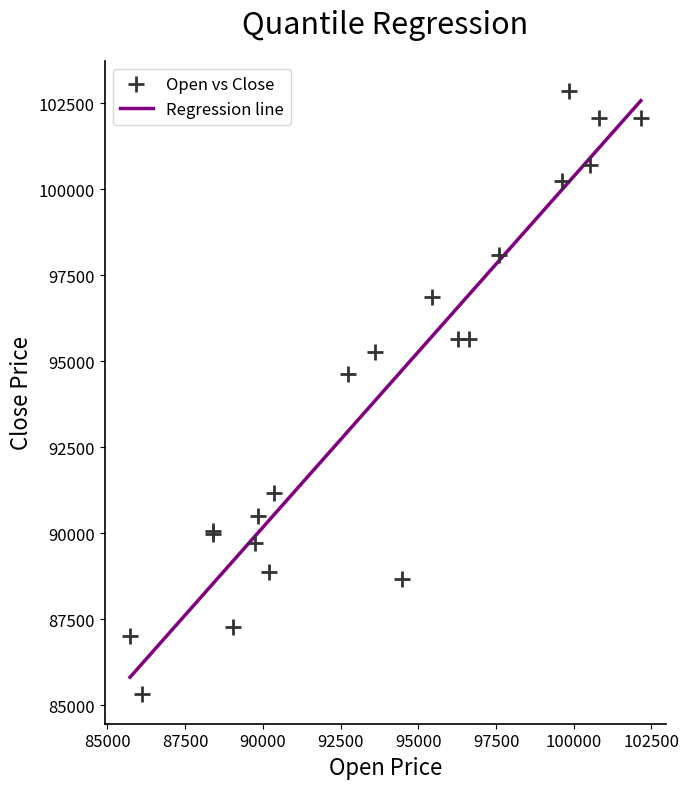

What Y value in the scatter plot is closest to 94099?

94634